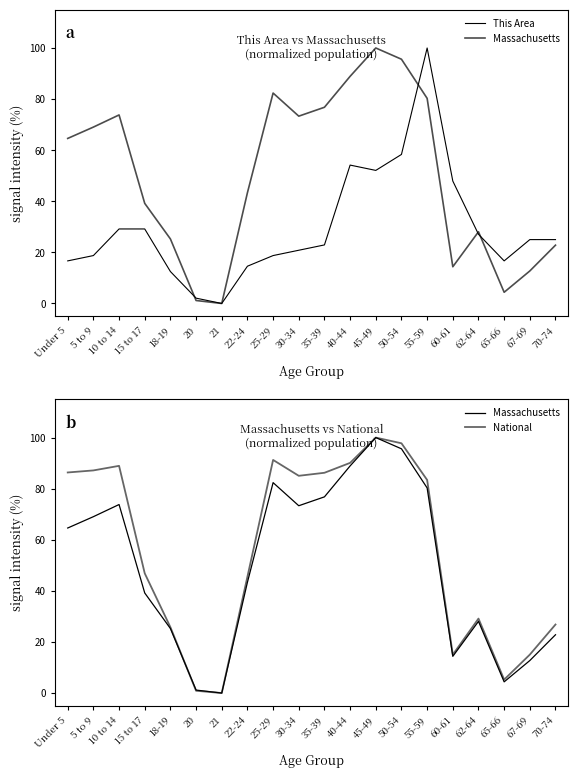

True or false: Massachusetts has a value of 94.4 at 5 to 9.

False